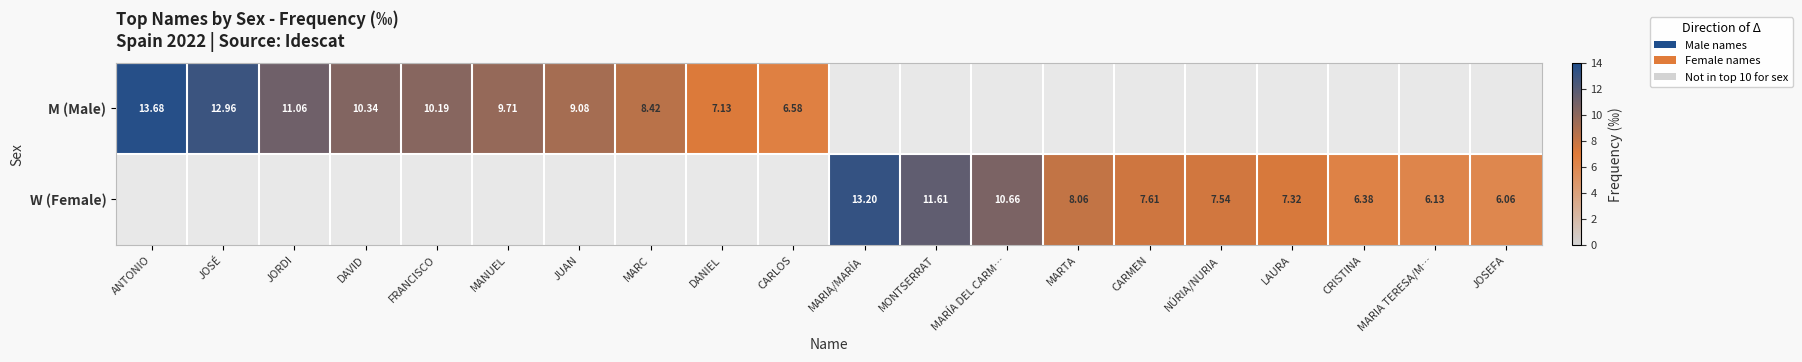

The M (Male) series shows 9.1 at JOSEFA. True or false?

False